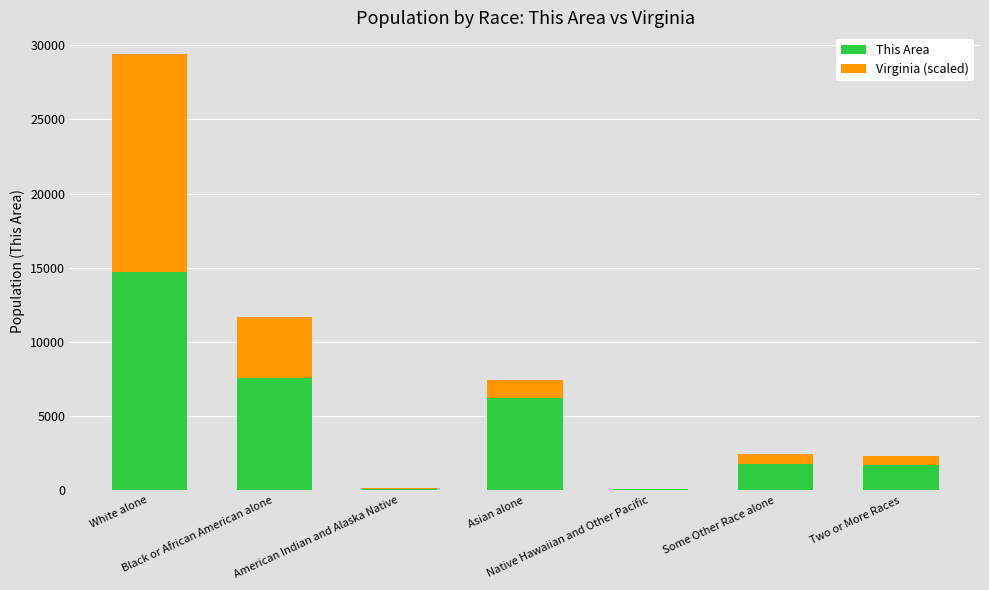

Are the bars horizontal?

No